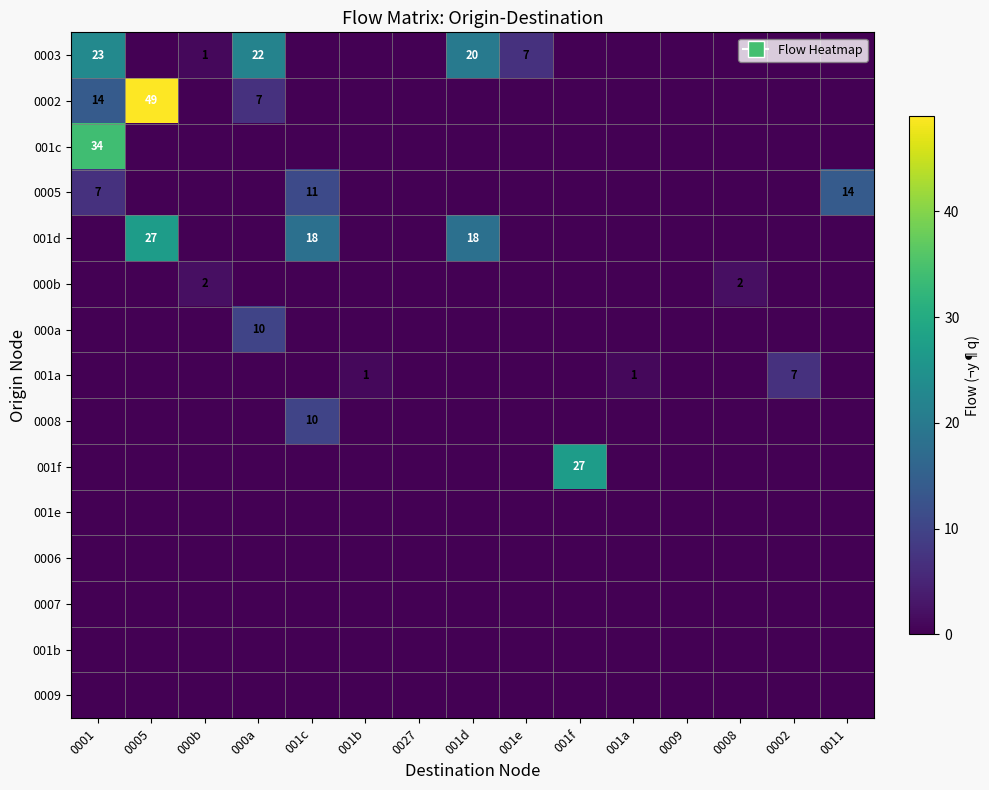

Which has a higher value, 001e or 001f?

001e